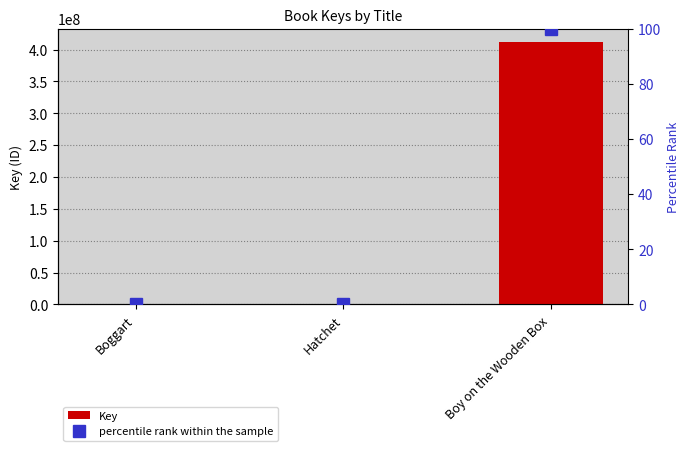

Between Hatchet and Boy on the Wooden Box, which is larger?

Boy on the Wooden Box